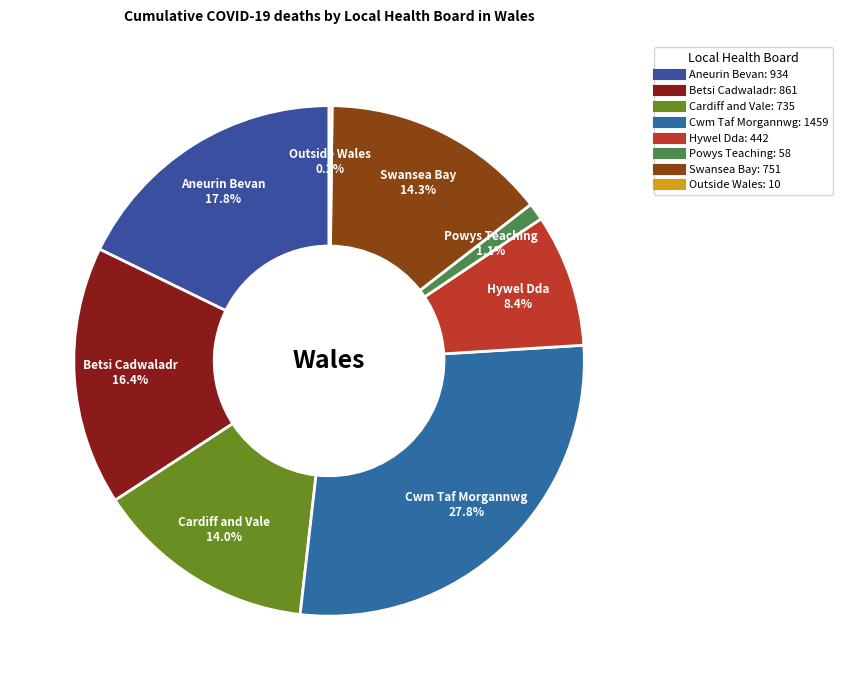

Combined, what portion of the pie is Cardiff and Vale and Betsi Cadwaladr?

30.4%